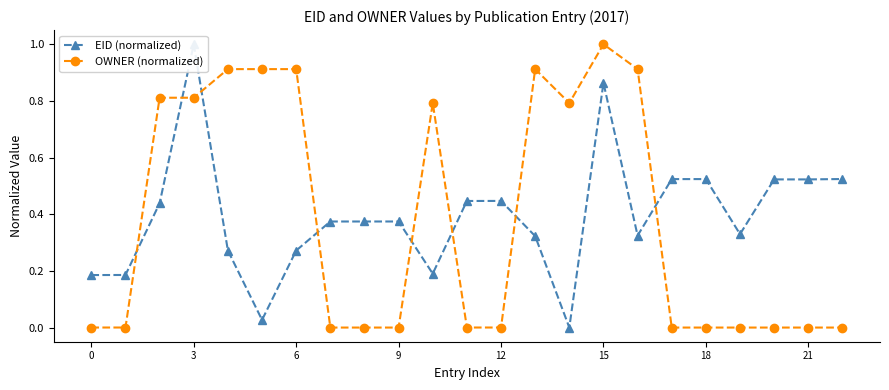

What is the difference between the EID (normalized) values at 16 and 21?

0.2